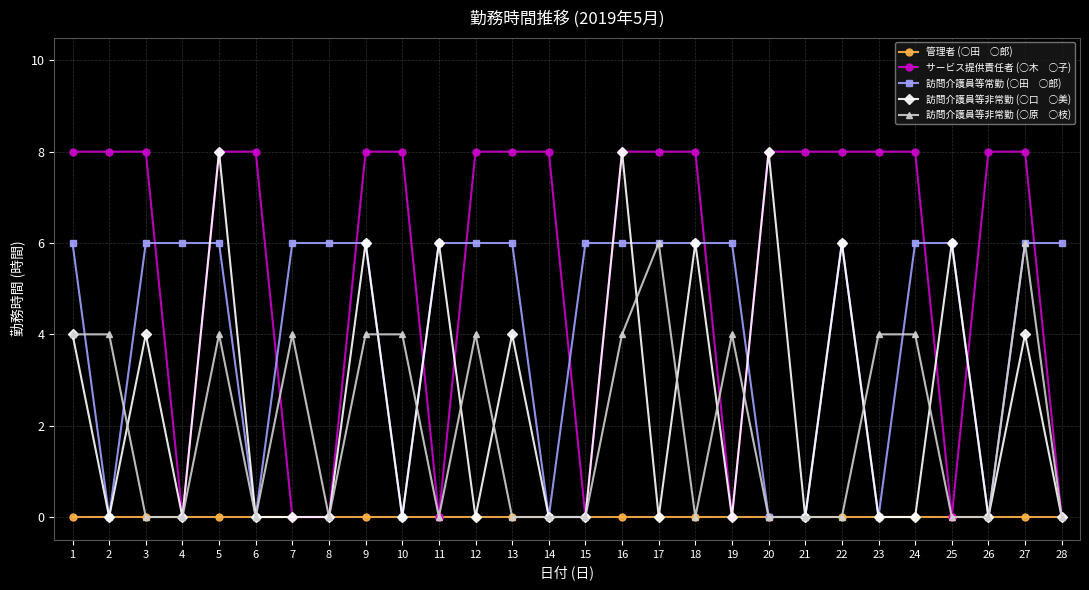

What is the greatest value displayed?

8